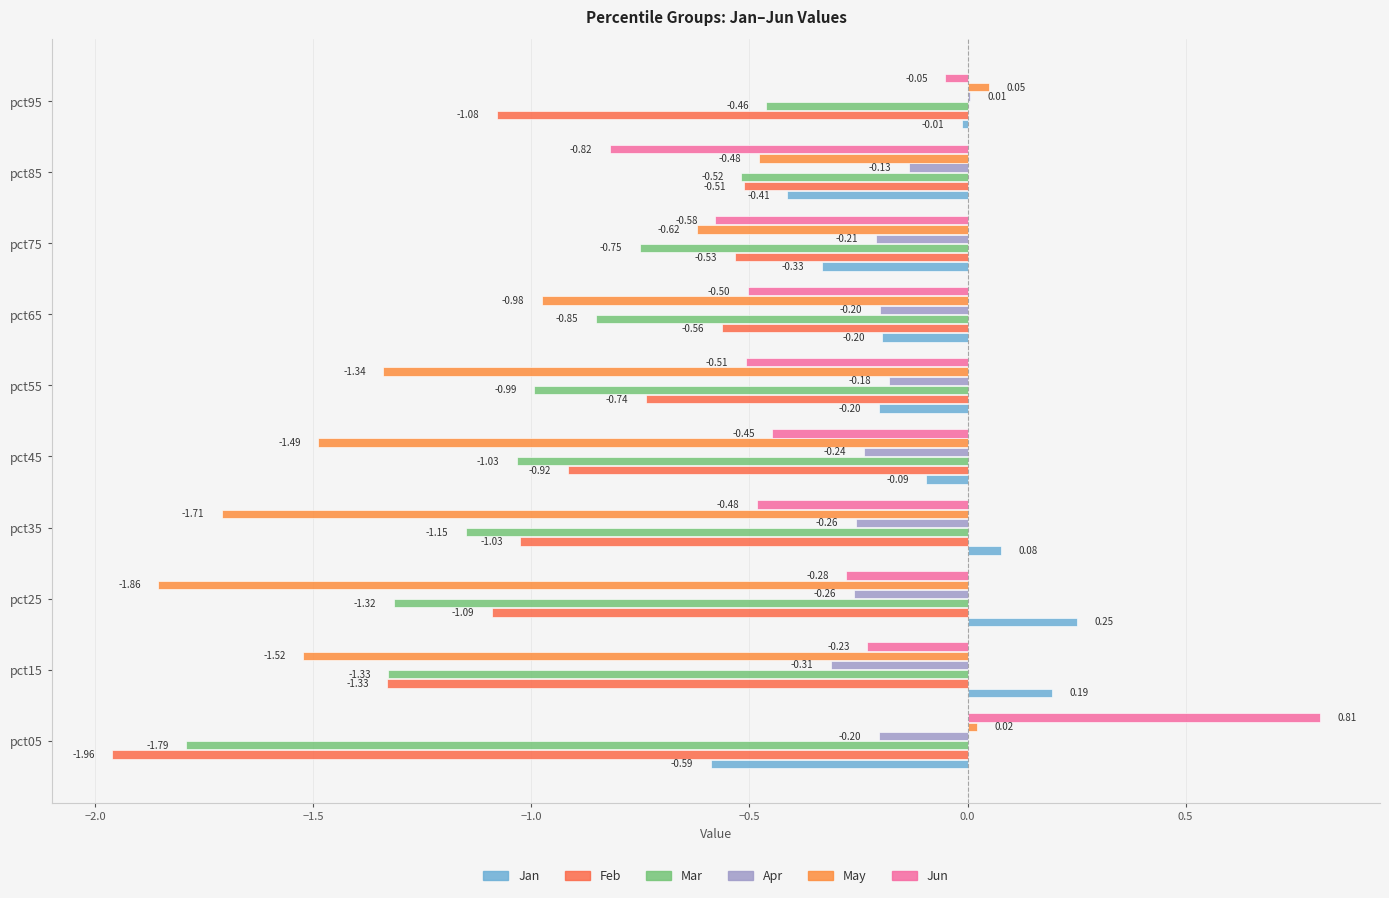

Count the number of data series in this chart.

6